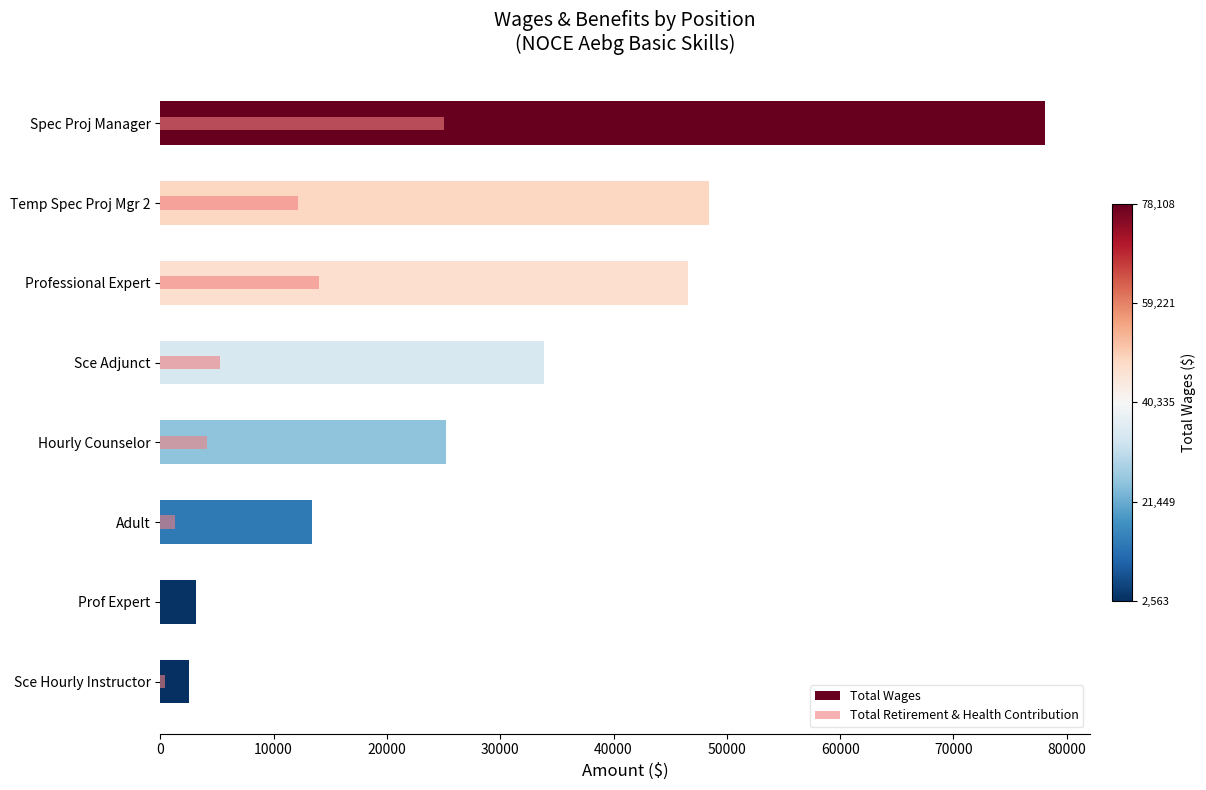

What is the total value across all series at Sce Adjunct?

39141